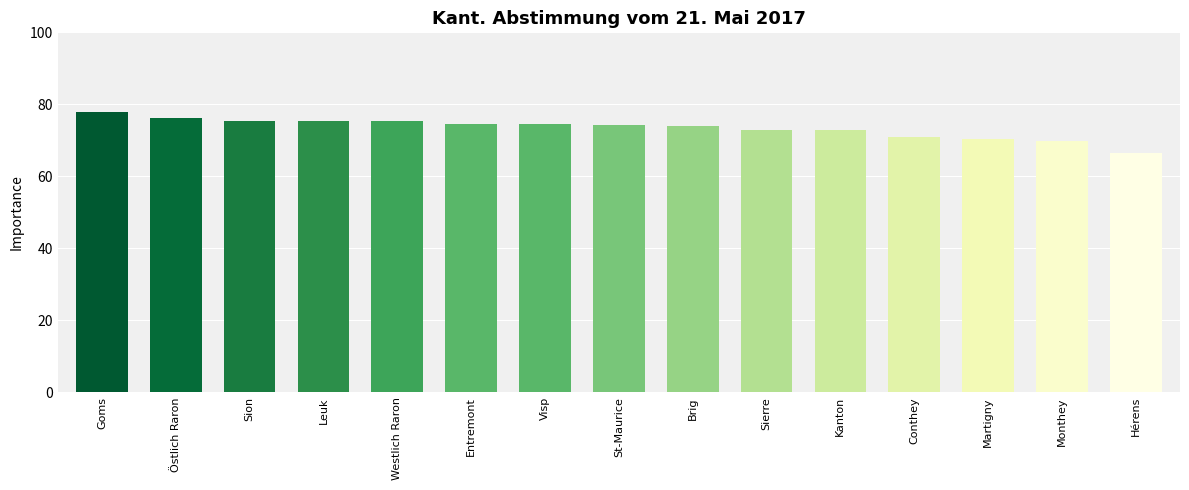

The value at Visp is 25.9. True or false?

False